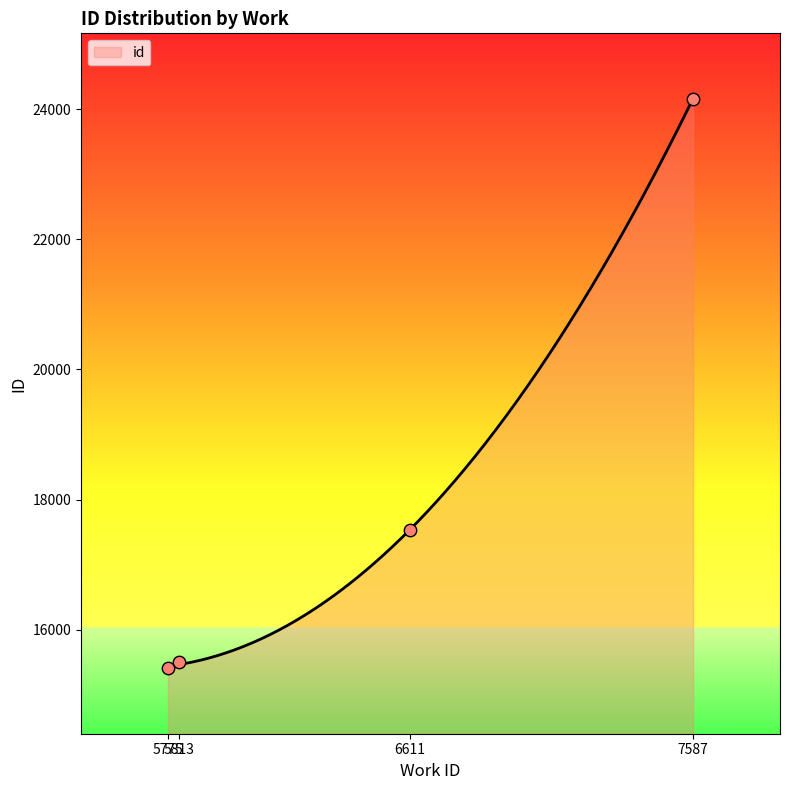

What is the change in value from 5775 to 6611?

+2130